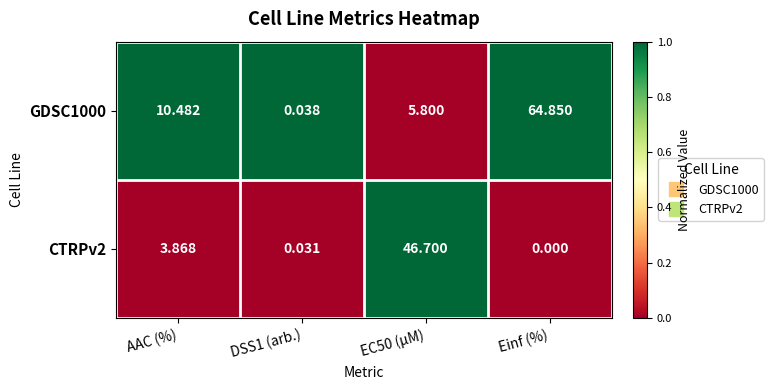

Where does the GDSC1000 series first go above 10?

AAC (%)